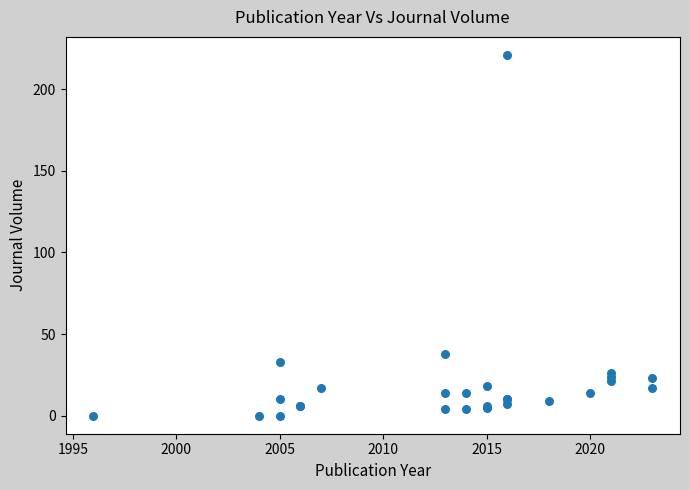

What Y value in the scatter plot is closest to 110?

38